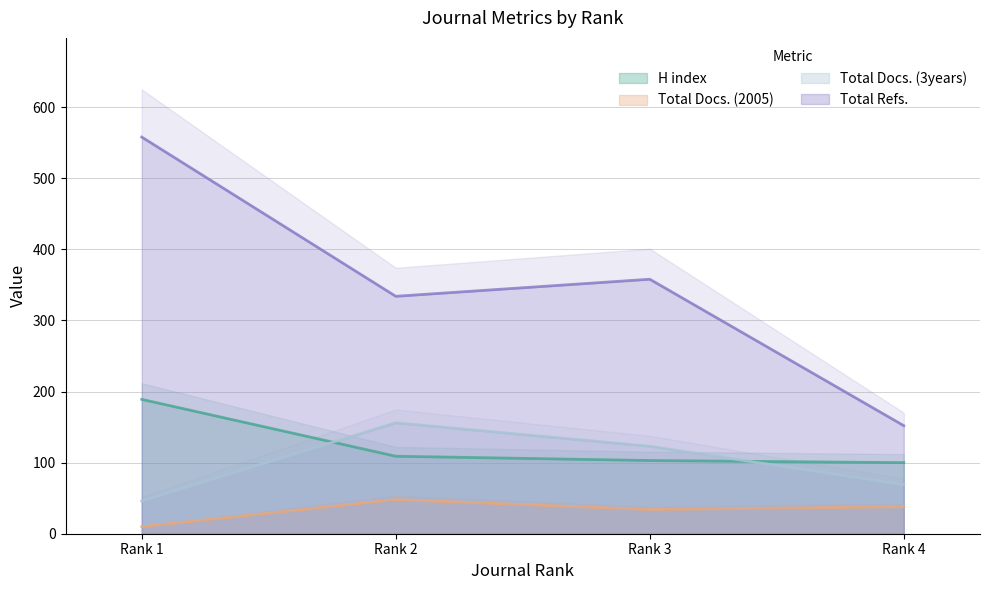

What is the smallest value displayed?

10